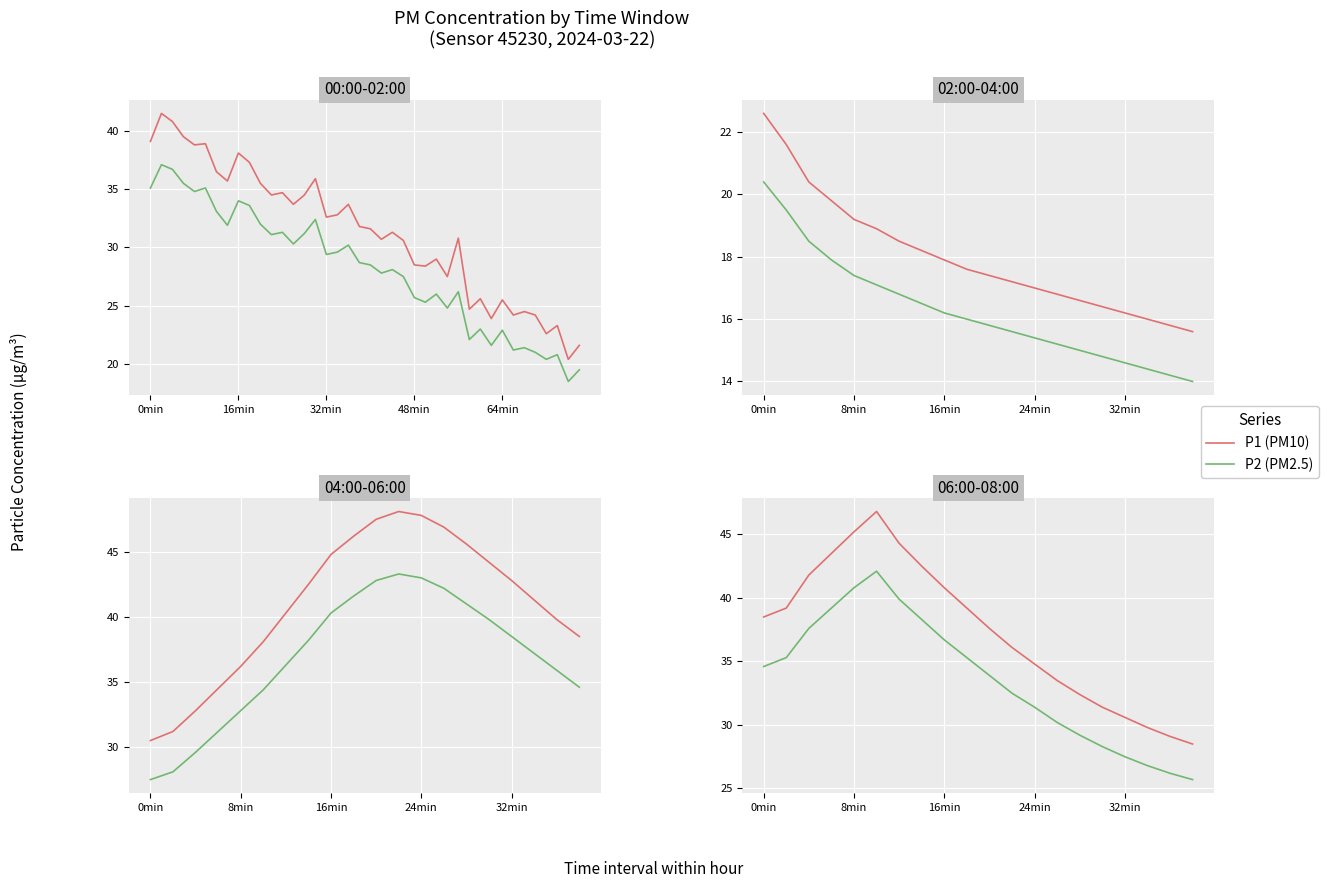

What is the difference between the second highest and minimum values in the P2 (PM2.5) series?

15.1